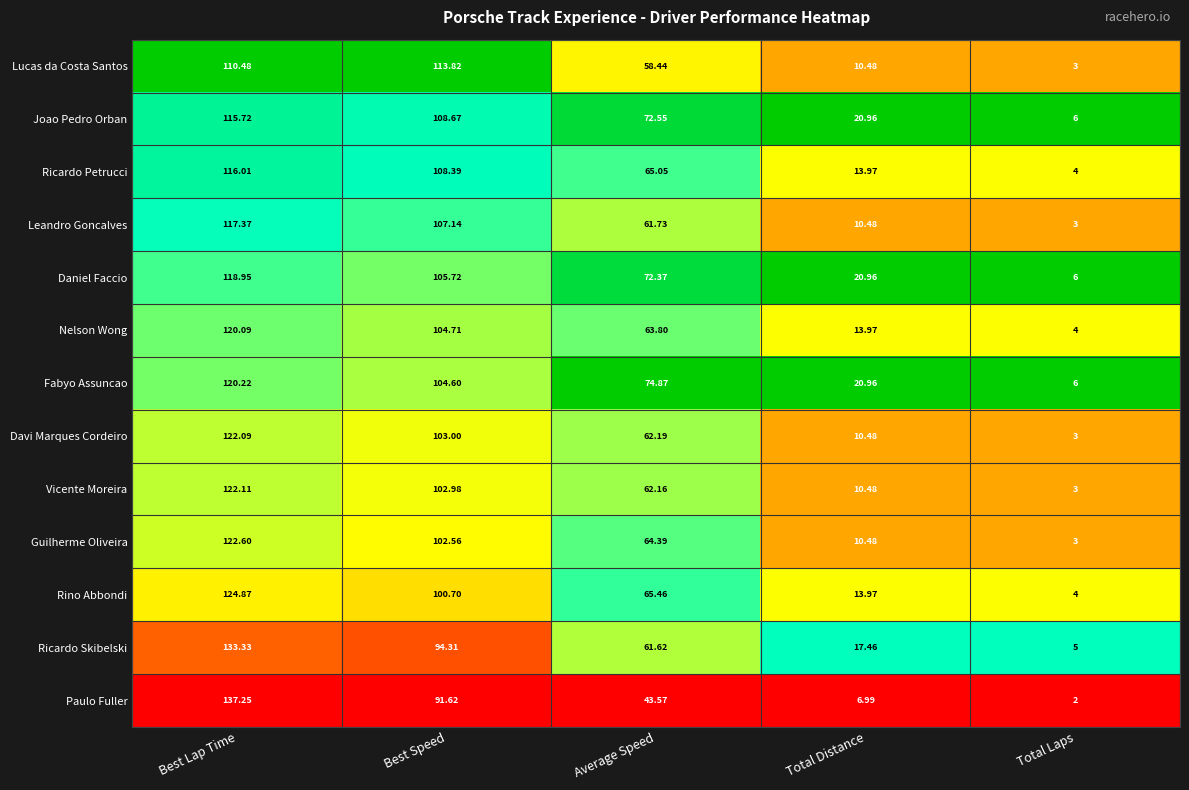

Which series has the largest total across all categories?

Fabyo Assuncao